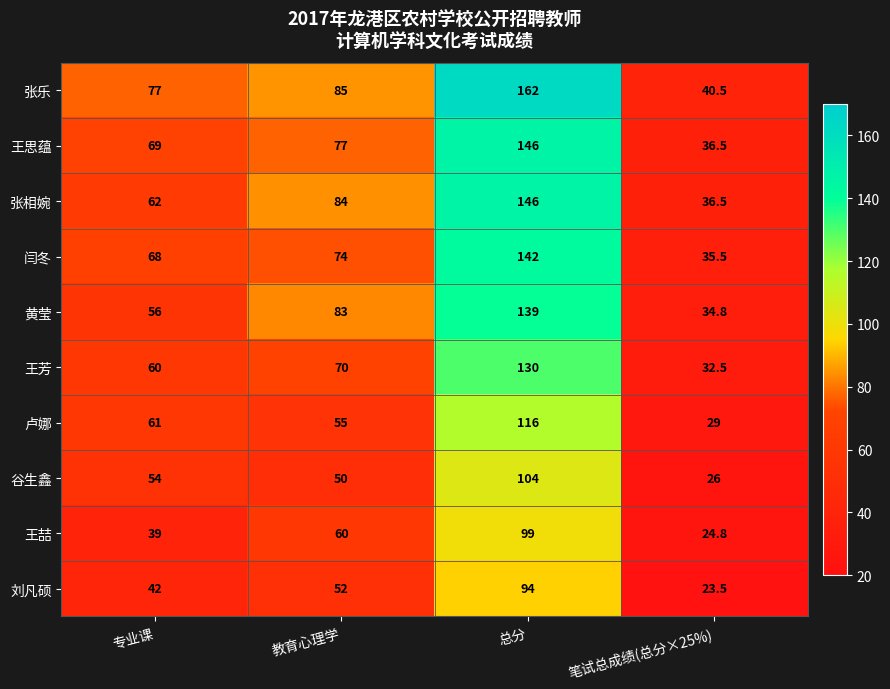

Which series has the largest total across all categories?

张乐